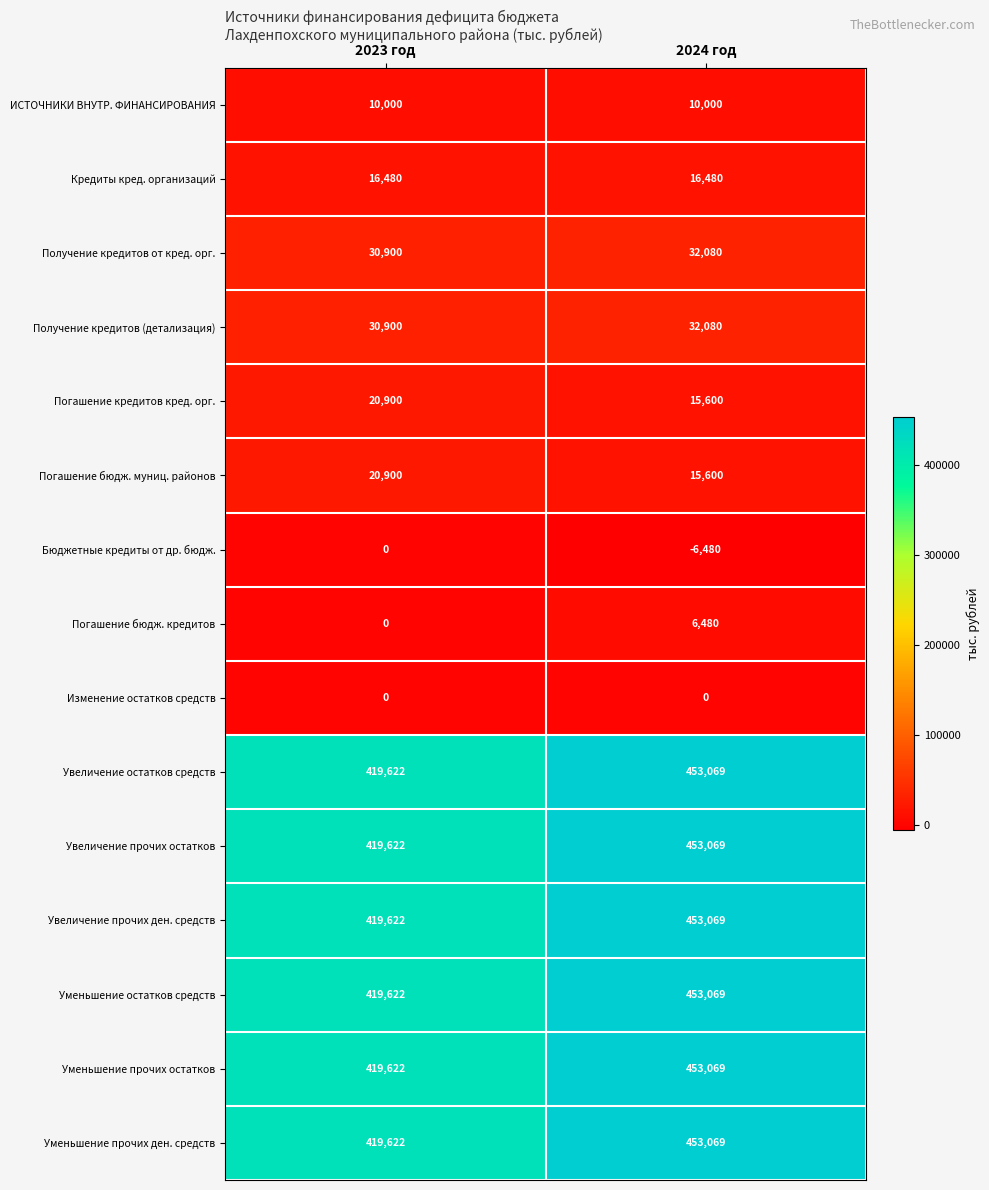

Which label corresponds to the largest value in the chart?

2024 год